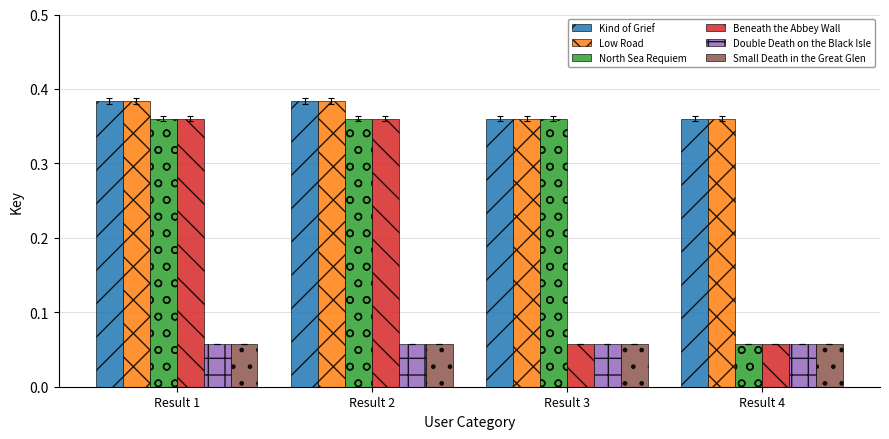

How many distinct data groups are displayed?

6